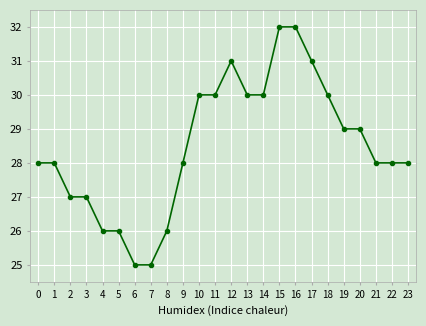

What is the difference between the maximum and second lowest values?

7